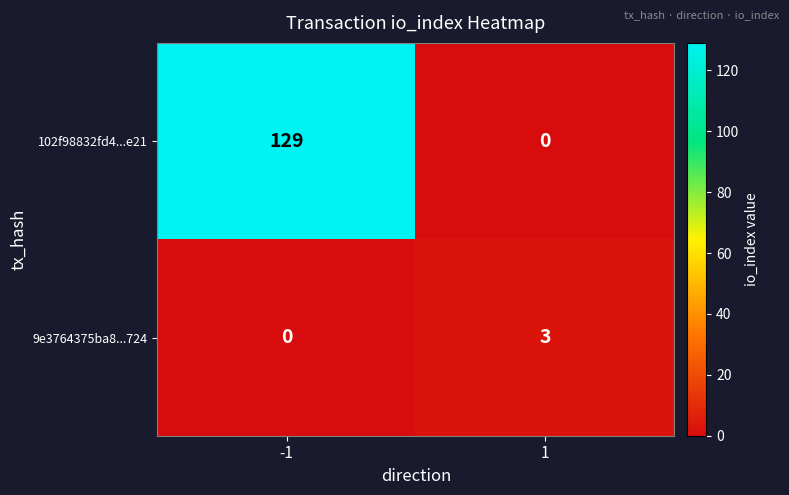

The value of 9e3764375ba8...724 at -1 is 0. True or false?

True